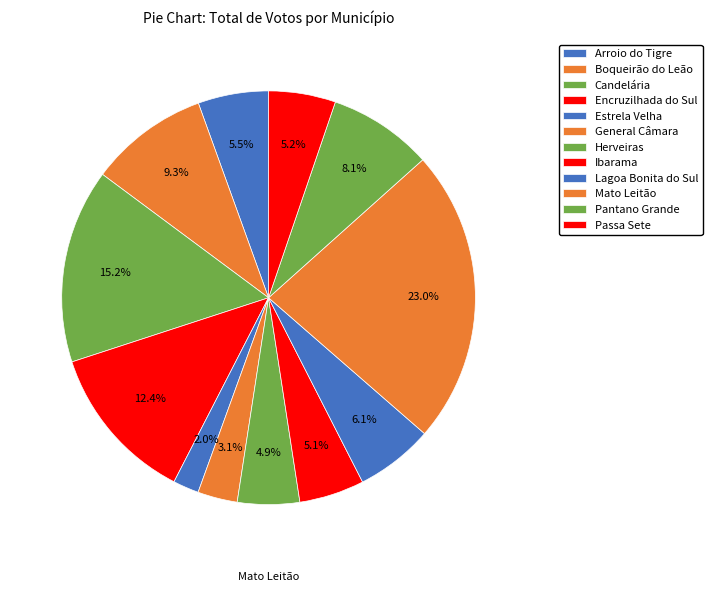

What is the smallest slice in the pie chart?

Estrela Velha